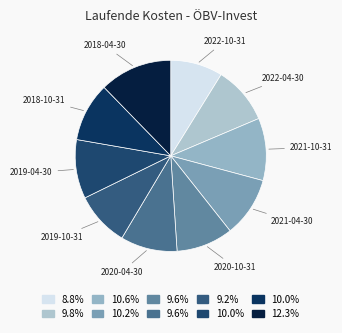

Does 2022-10-31 represent more than half of the total?

No